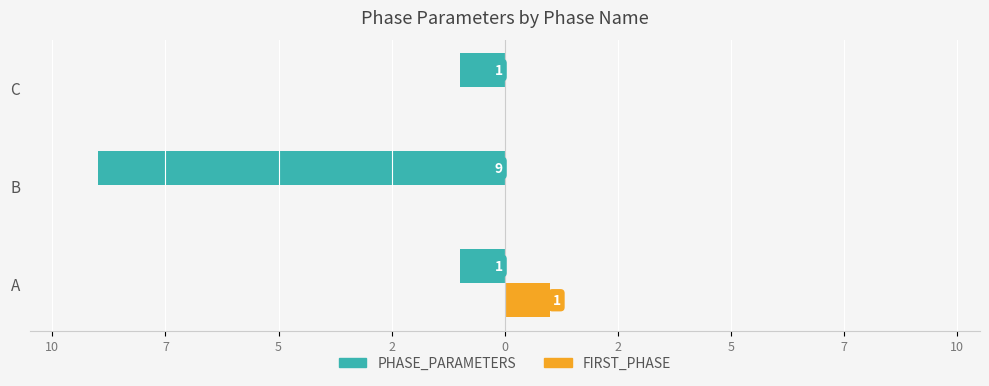

What is the value of the PHASE_PARAMETERS bar at the 3rd from the left?

-1